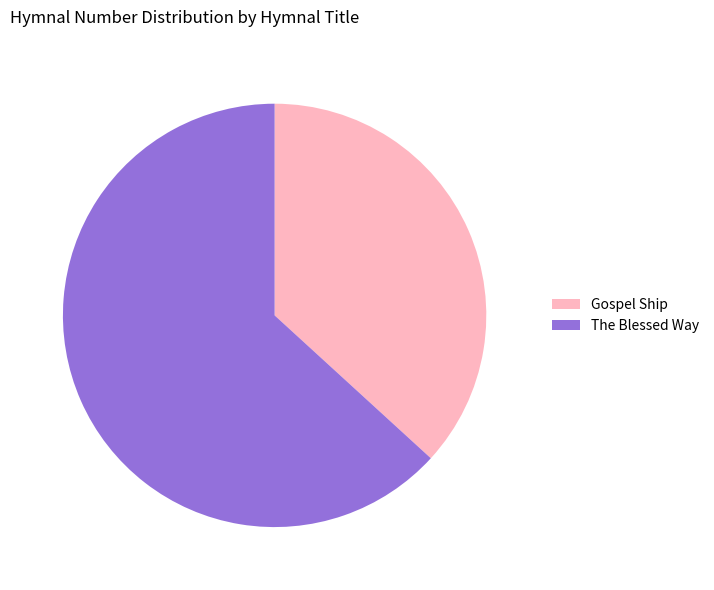

How many segments does this pie chart have?

2